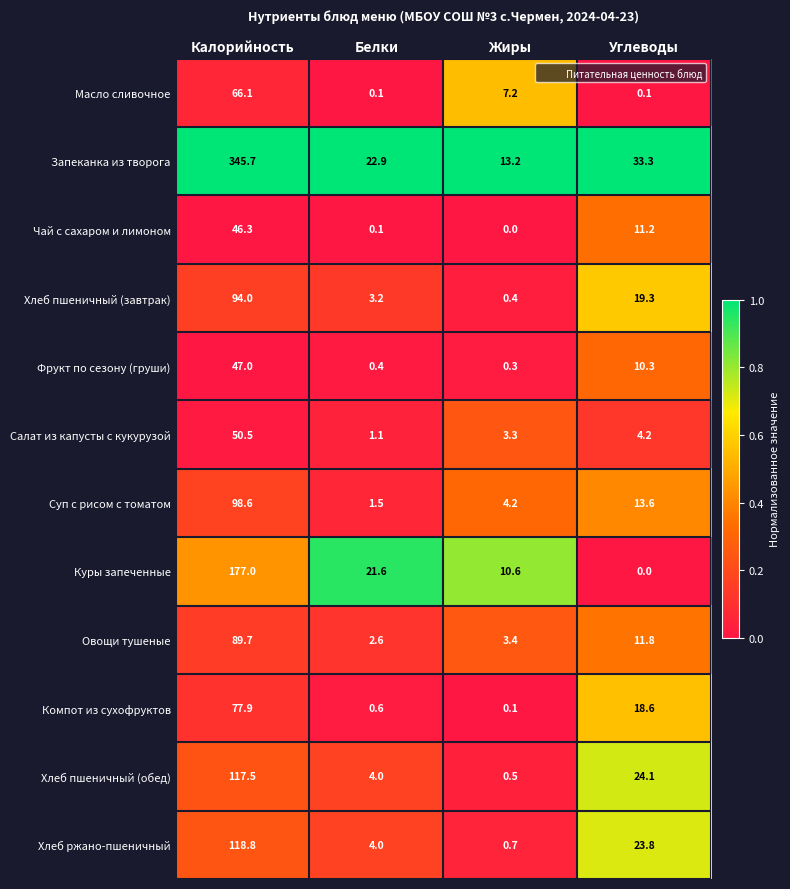

What is the difference between the highest and lowest values at Углеводы?

33.3